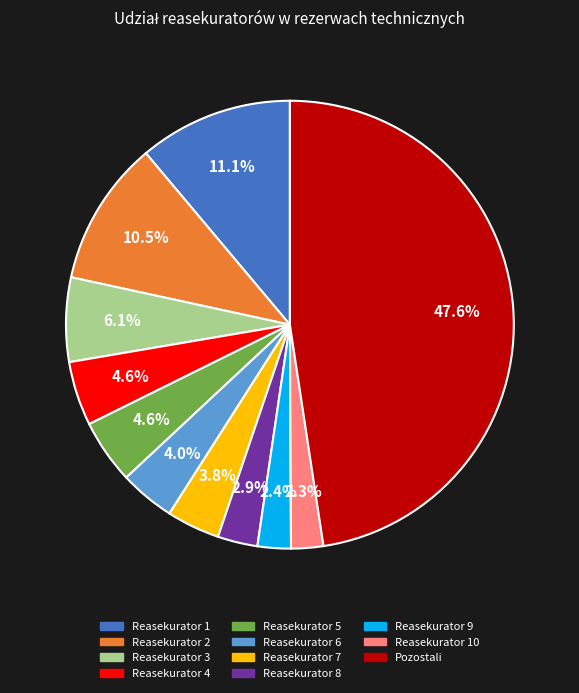

Is there any slice that represents more than half of the pie?

No